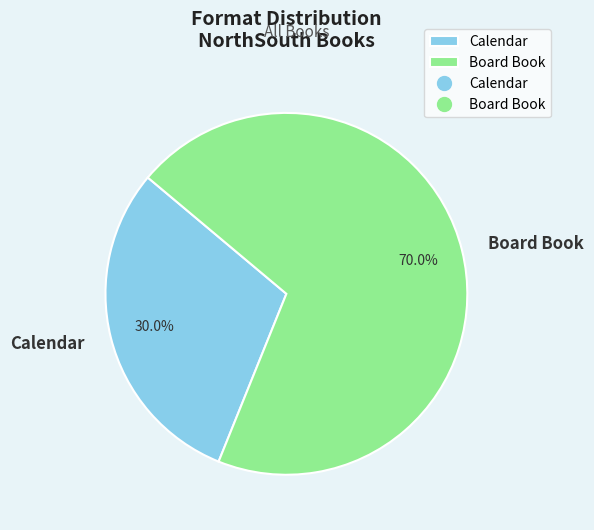

What is the smallest slice in the pie chart?

Calendar